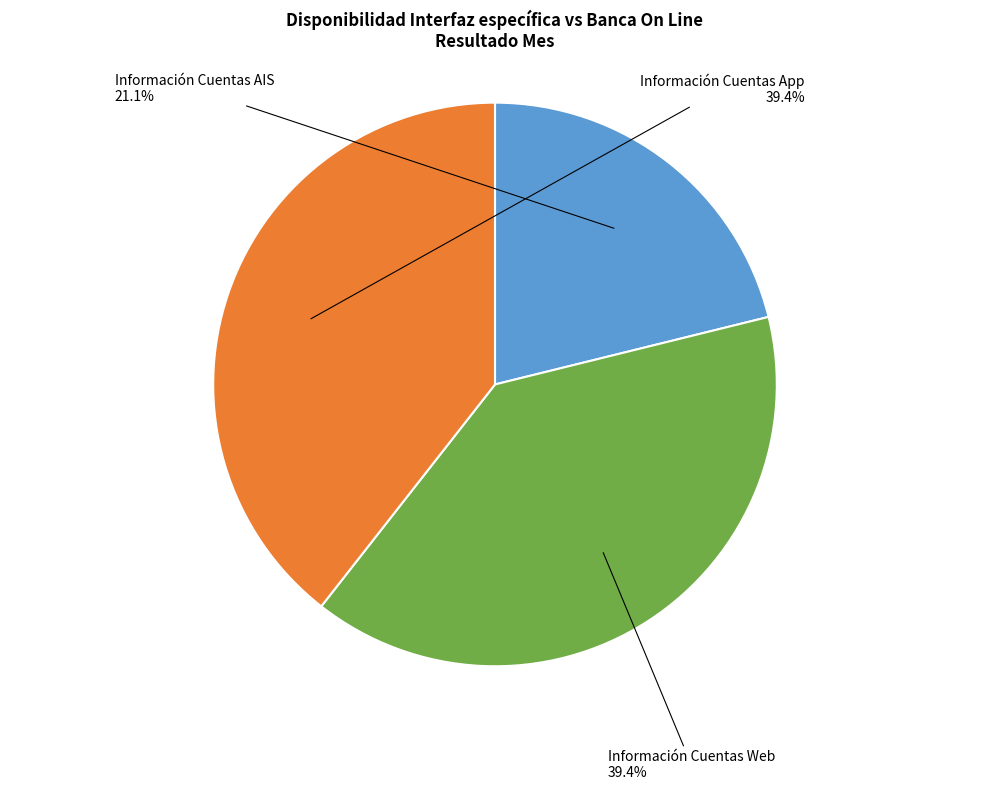

Which category has the smallest portion of the pie?

Información Cuentas AIS